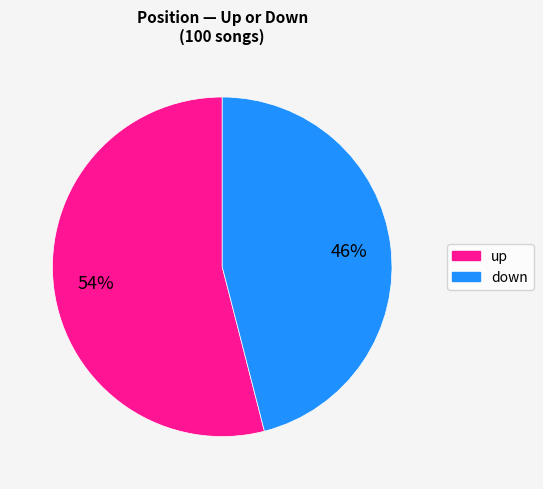

Which slice is the largest?

up